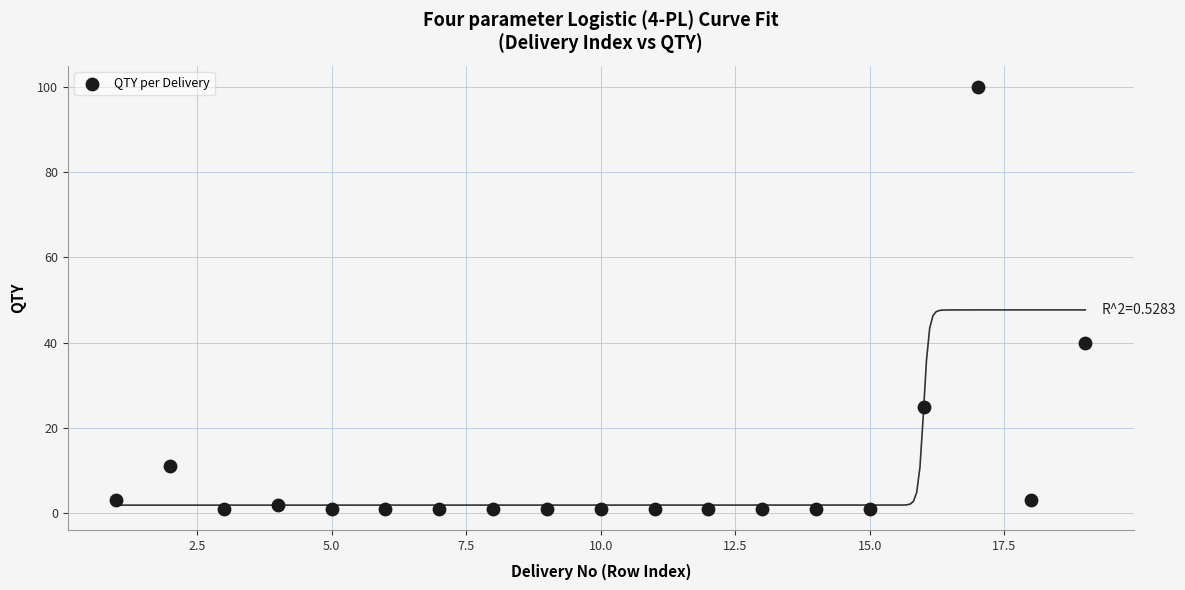

What is the range of Y values (max minus min)?

99